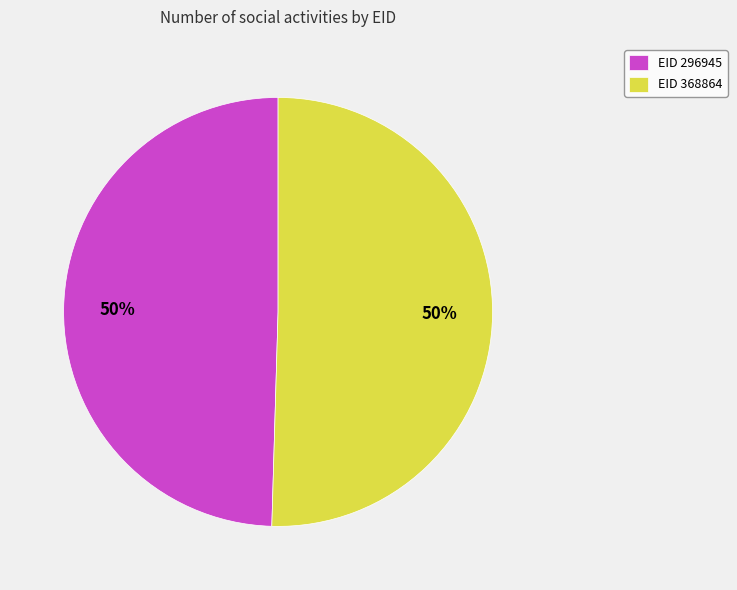

To the nearest percent, what is the average slice percentage?

50%